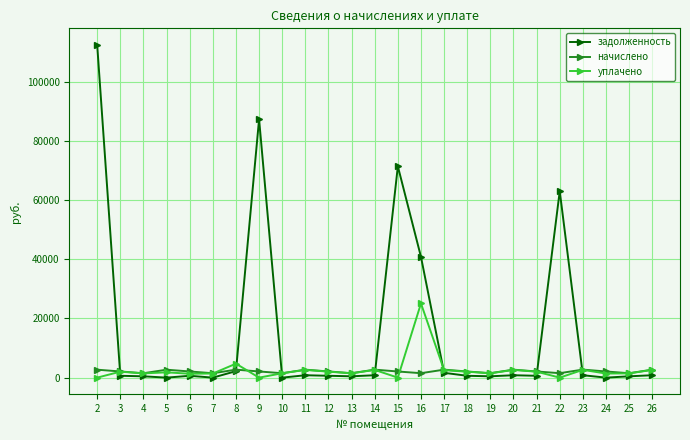

Where do уплачено and задолженность first cross each other?

2 and 3